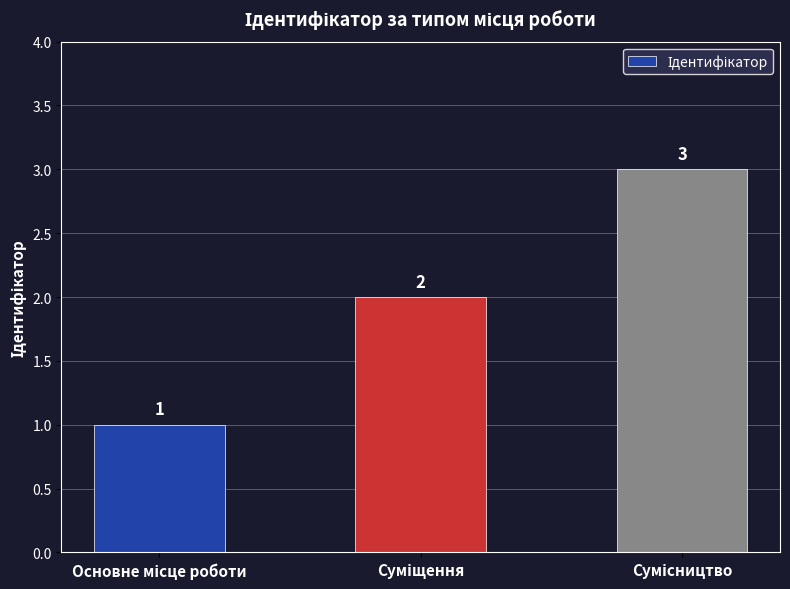

What is the value of the 1st bar from the left?

1